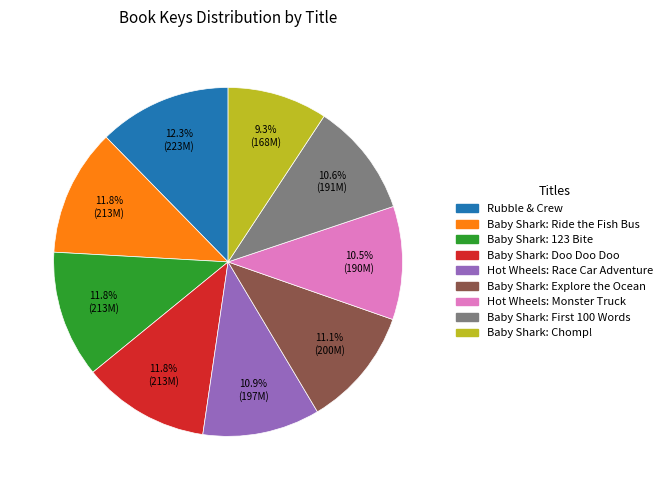

Does Hot Wheels: Monster Truck represent more than half of the total?

No